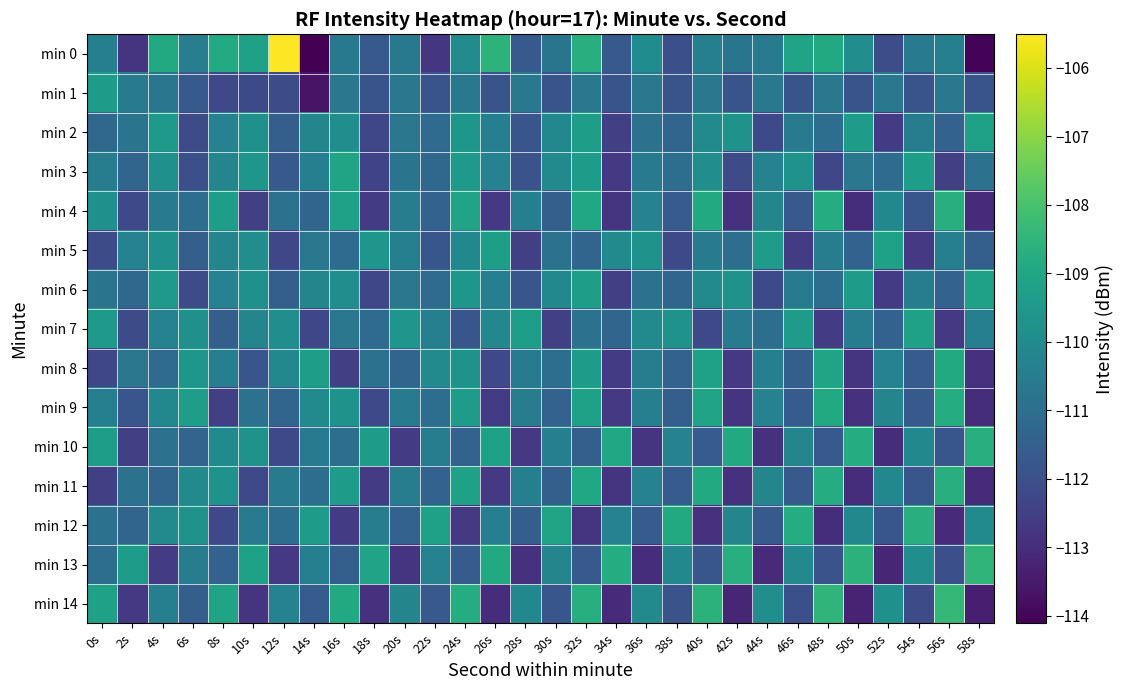

Which has a higher value, 40s or 22s?

40s